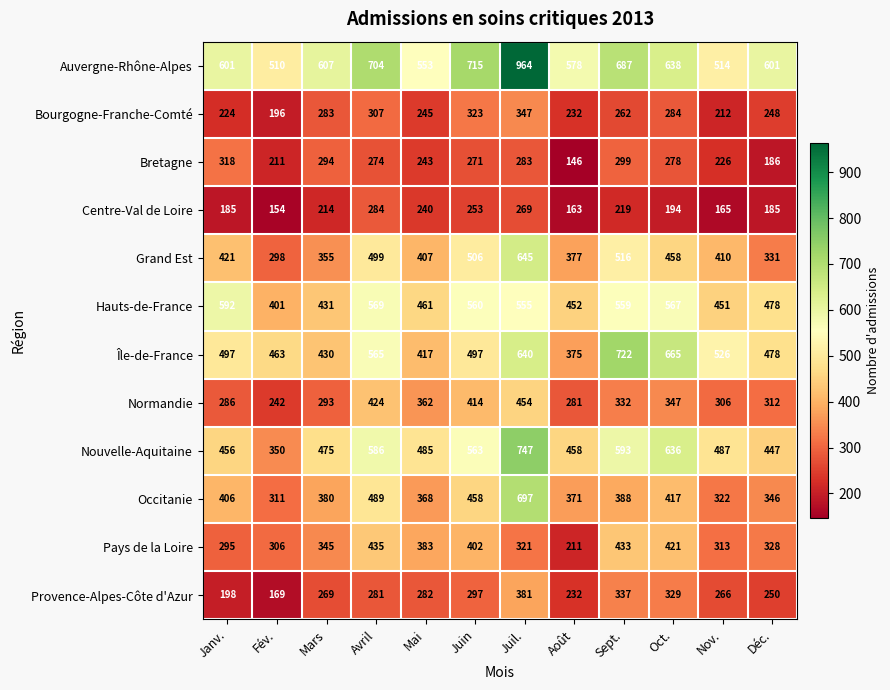

Which series has the largest total across all categories?

Auvergne-Rhône-Alpes